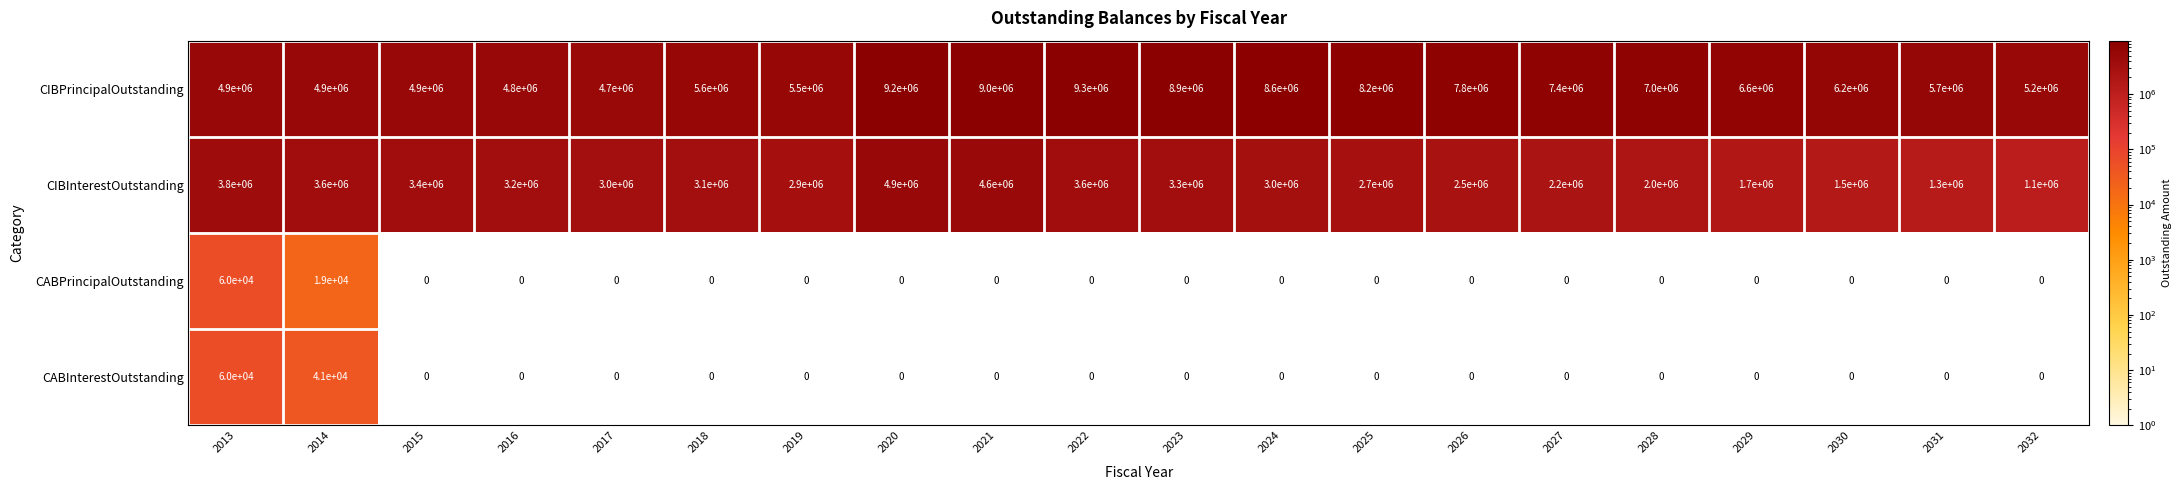

Which category has the highest value across all series?

2022